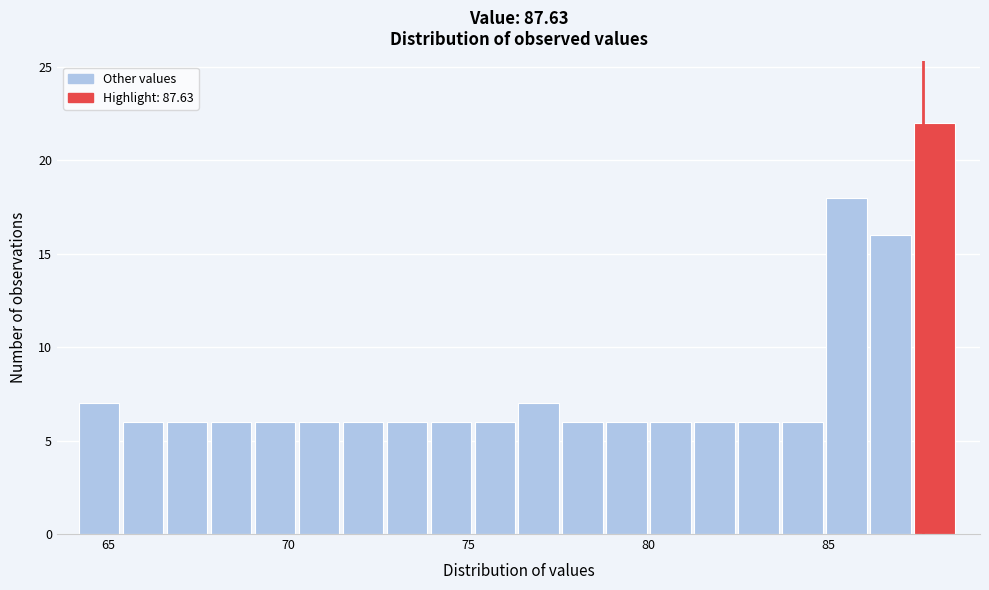

Around what value on the x-axis is the tallest bar? Give the approximate position of its centre, as read against the axis.

88.0